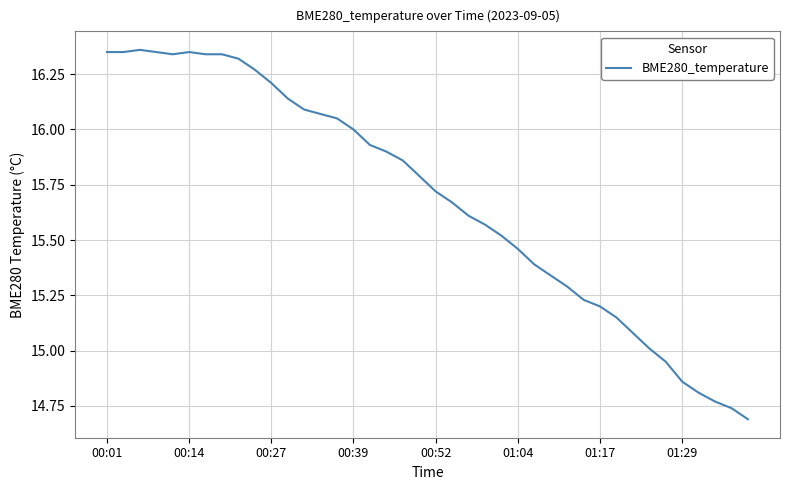

What is the difference between the maximum and minimum values?

1.7